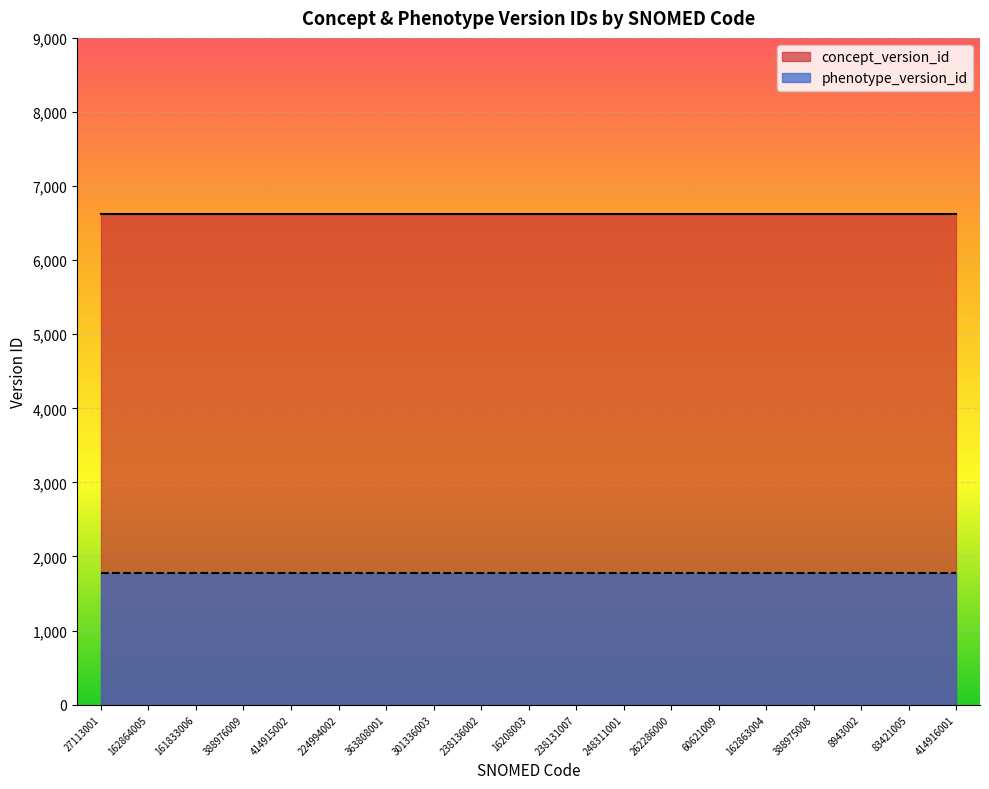

What are all the series names shown in the legend?

concept_version_id, phenotype_version_id